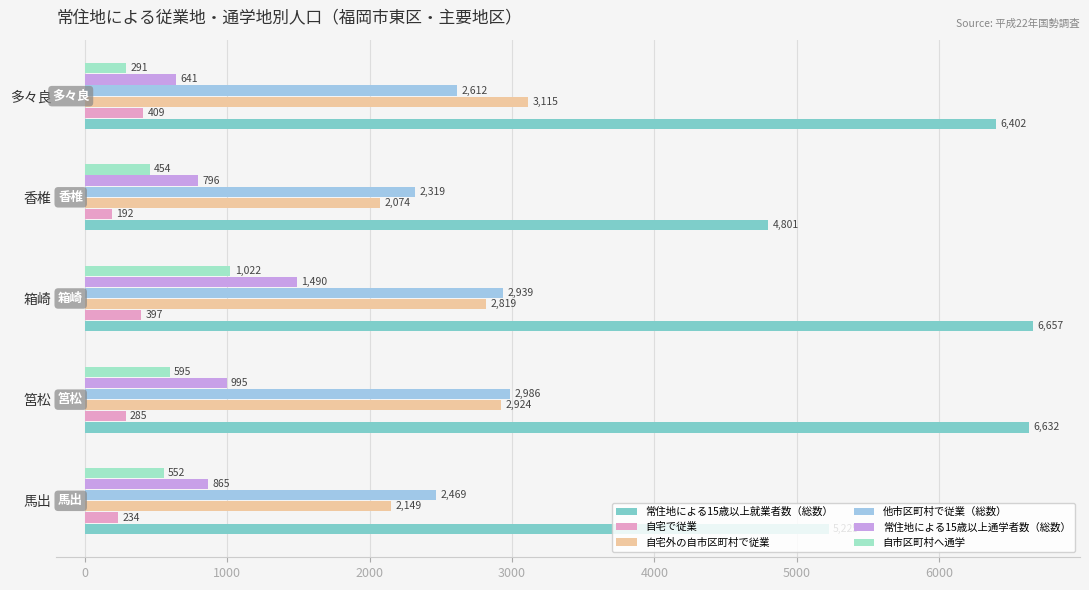

What is the total value across all series at 馬出?

11494